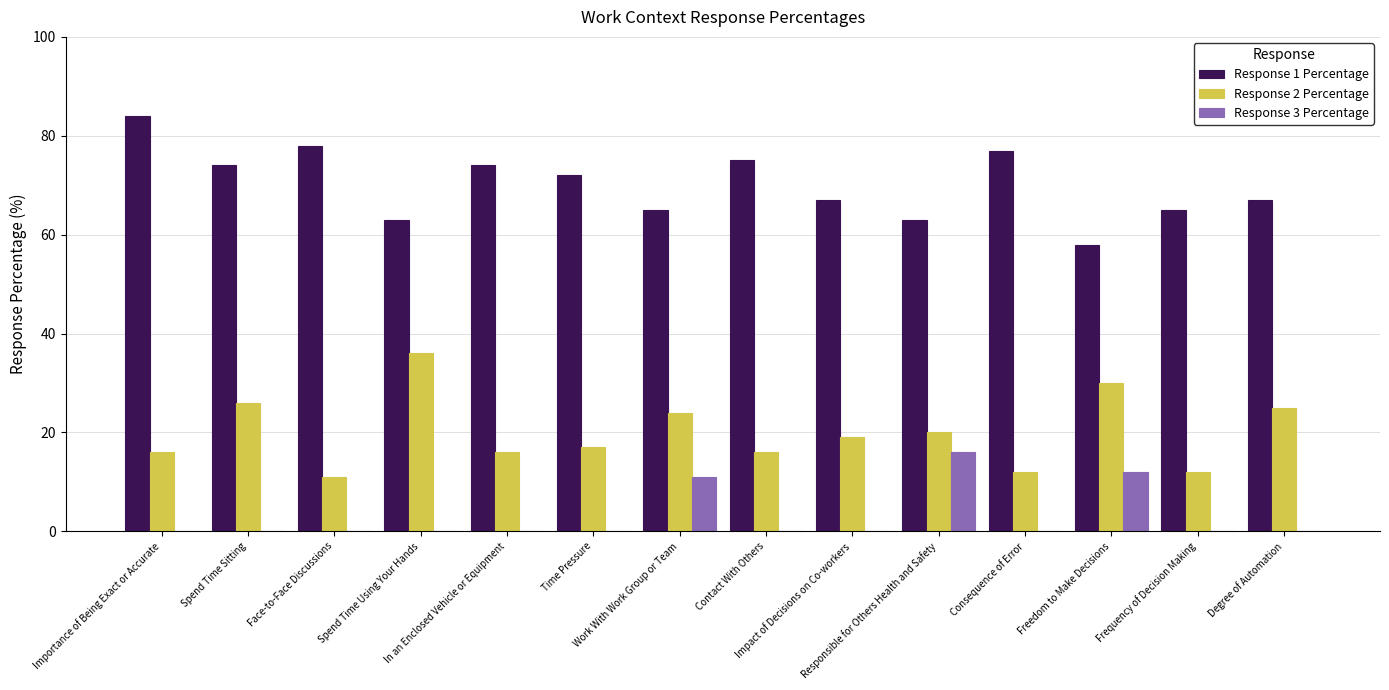

Reading left to right, what are all the values shown in this chart?

Response 1 Percentage: 84	74	78	63	74	72	65	75	67	63	77	58	65	67
Response 2 Percentage: 16	26	11	36	16	17	24	16	19	20	12	30	12	25
Response 3 Percentage: 0	0	0	0	0	0	11	0	0	16	0	12	0	0